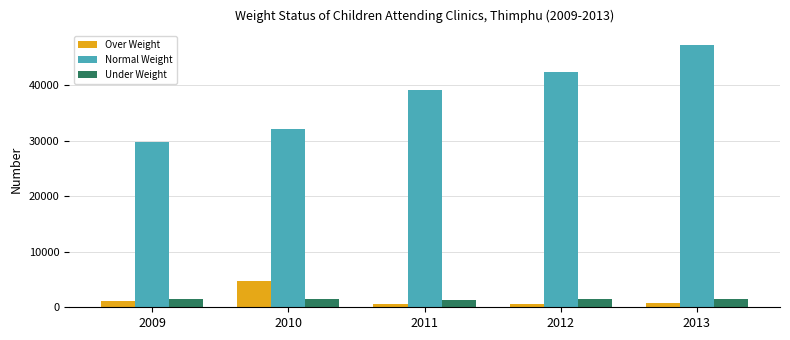

List the labels in order of Normal Weight value, smallest first.

2009, 2010, 2011, 2012, 2013